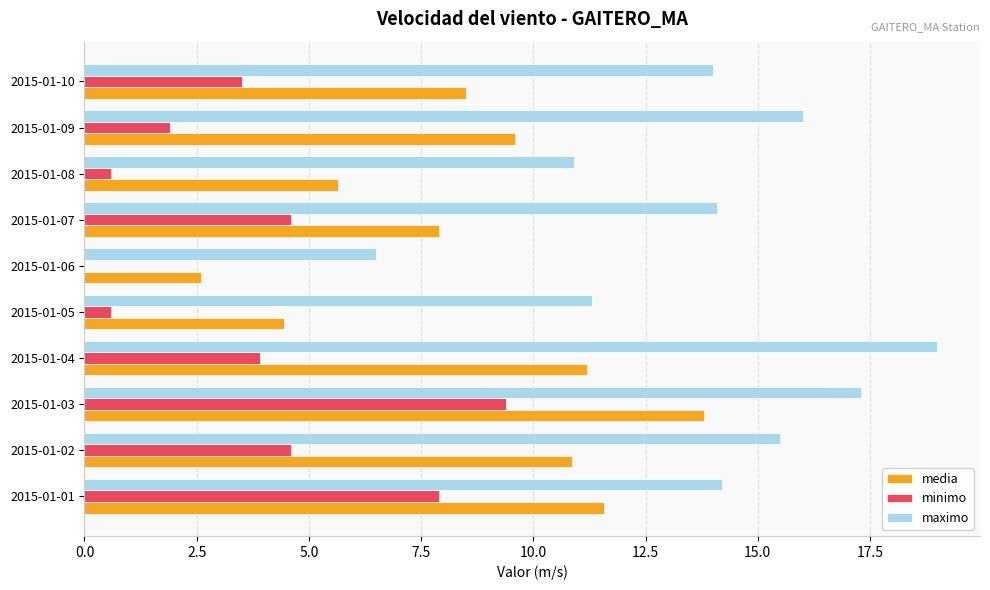

Which series has the widest spread of values?

maximo